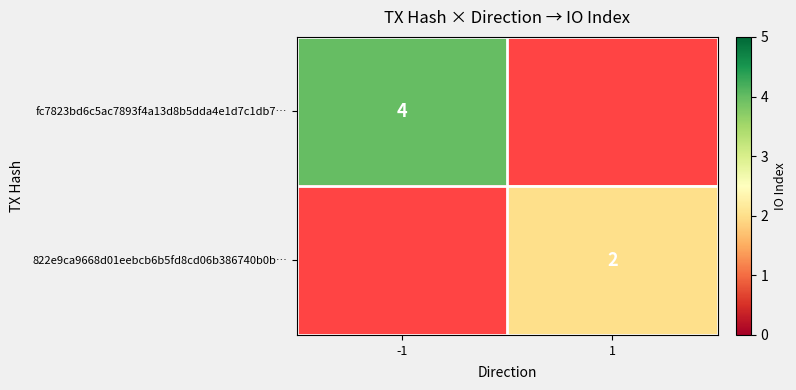

The value of fc7823bd6c5ac7893f4a13d8b5dda4e1d7c1db7… at -1 is 4. True or false?

True